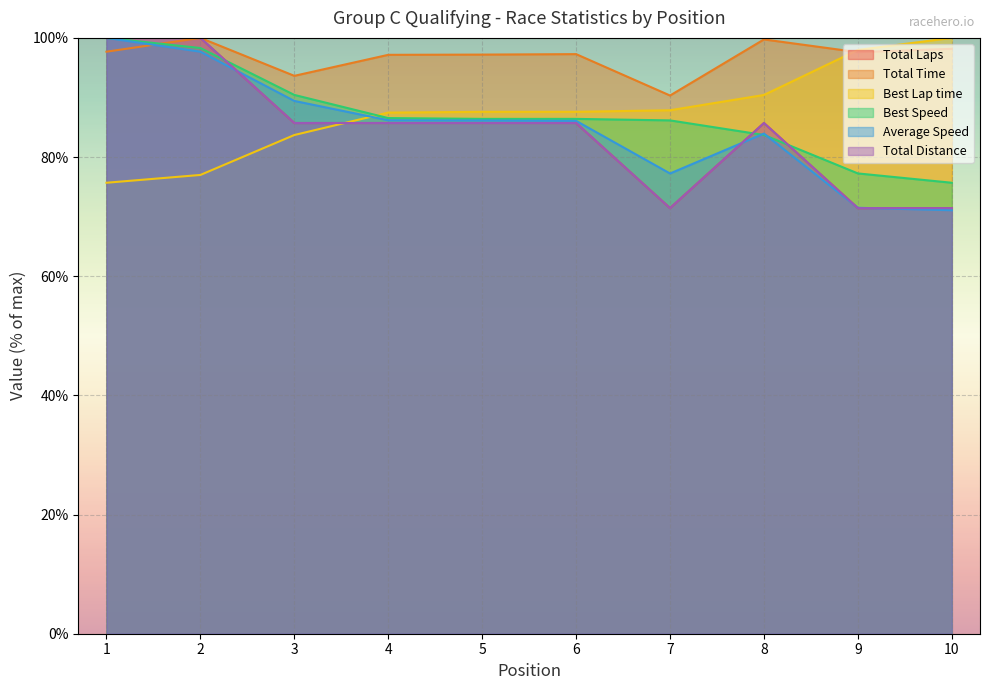

What is the value of the Best Lap time point at the 8th from the left?

90.4